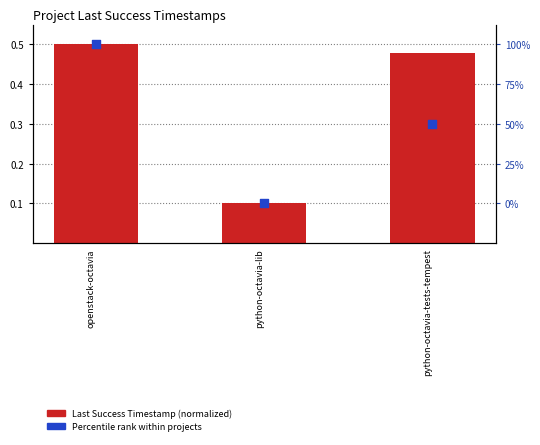

Which series reaches the maximum Y coordinate?

Last Success Timestamp (normalized)